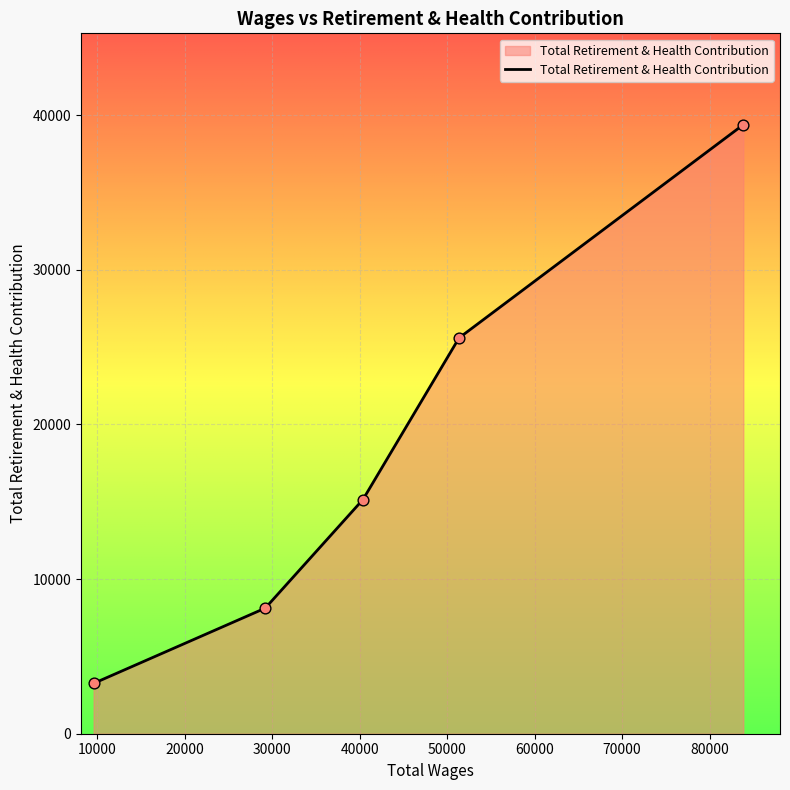

What is the smallest value displayed?

3254